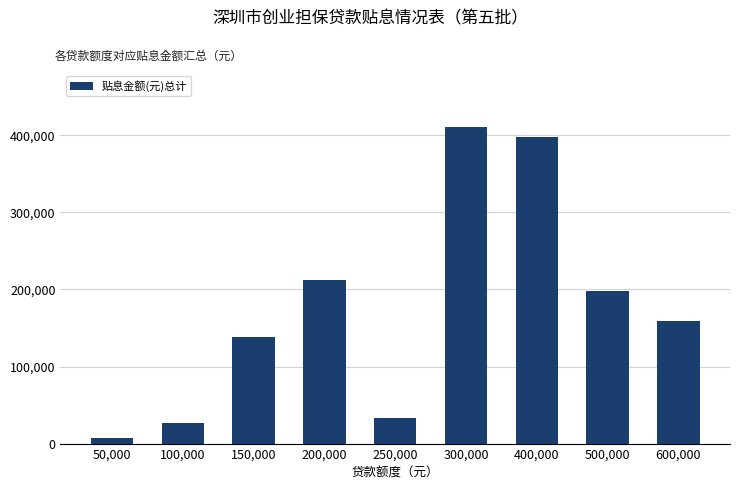

What is the minimum value shown in the chart?

6615.6